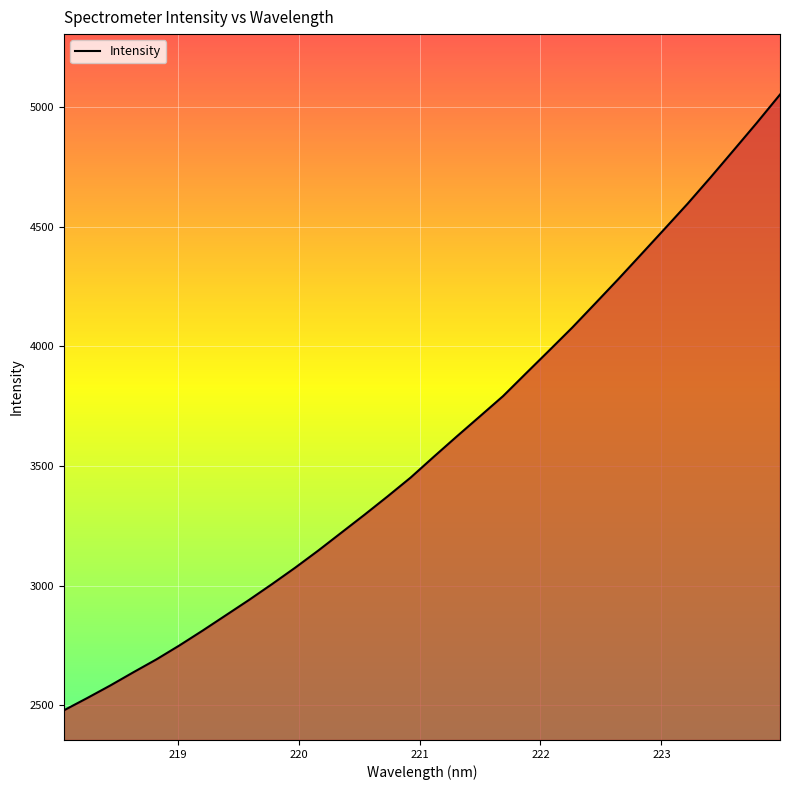

Count the number of values greater than 3538.

16